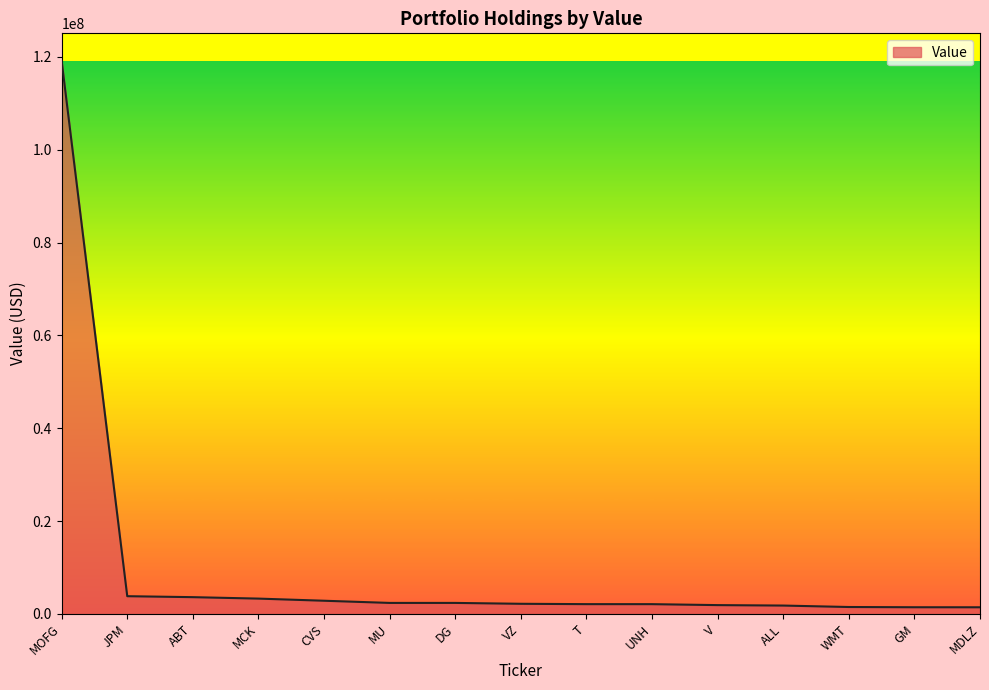

The value at CVS is 2829000. True or false?

True